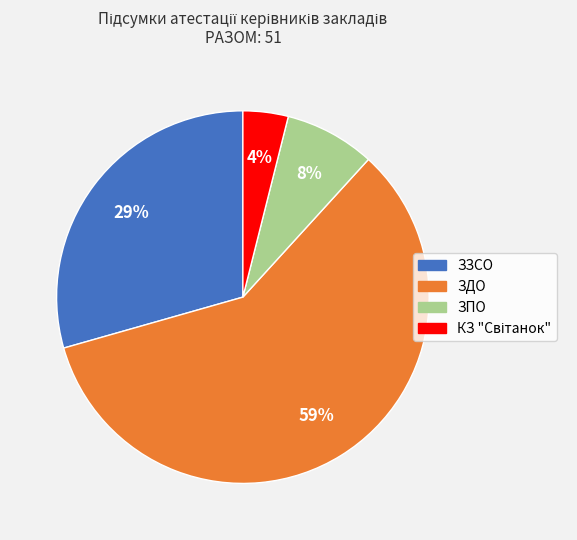

To the nearest percent, what is the combined percentage of ЗДО and ЗЗСО?

88%